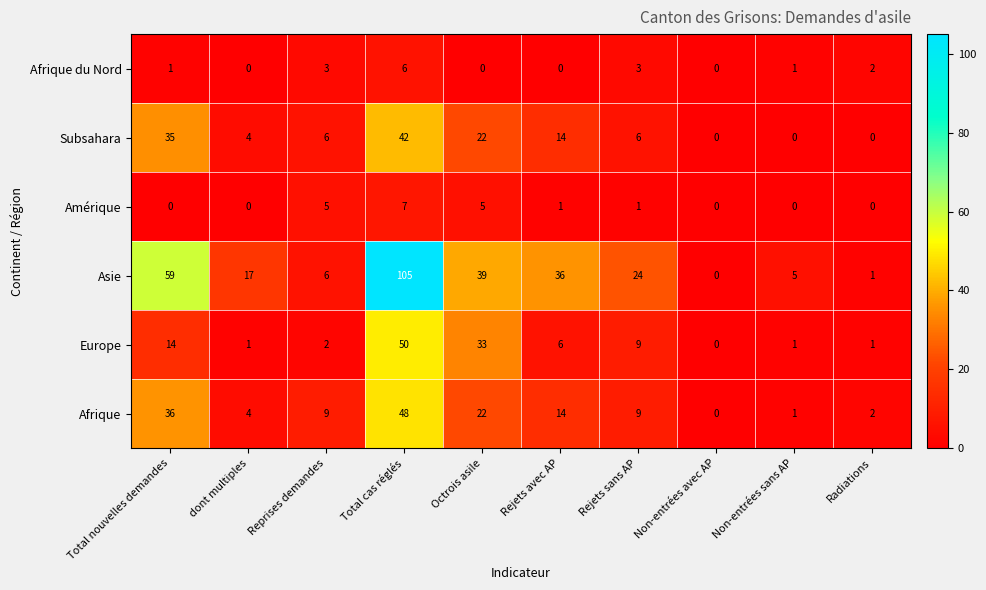

Between Total cas réglés and Octrois asile, which series saw the biggest shift?

Asie